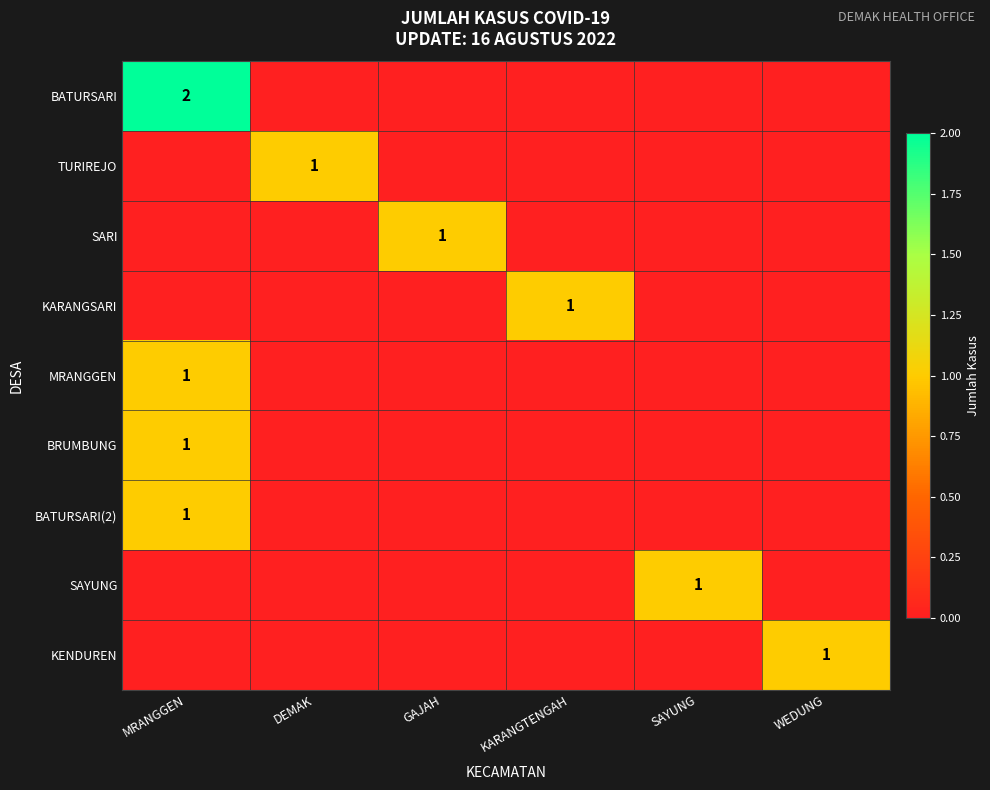

Is it true that KENDUREN equals 2 at WEDUNG?

False